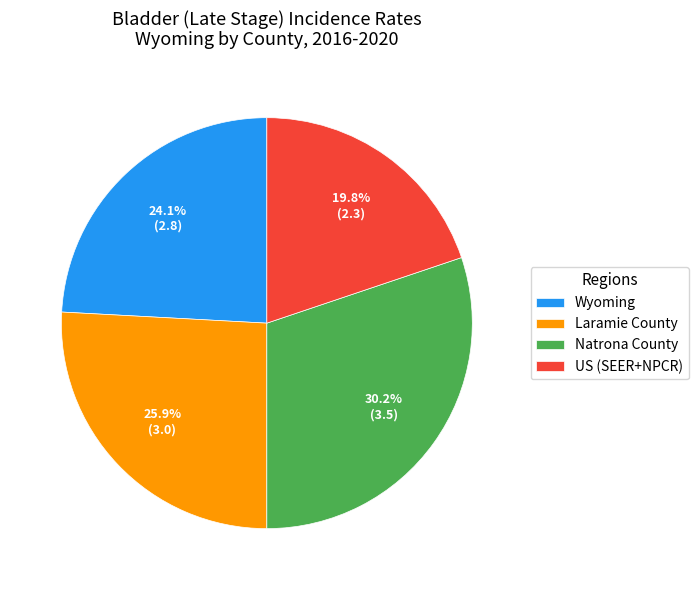

What percentage is the Wyoming slice, to the nearest percent?

24%